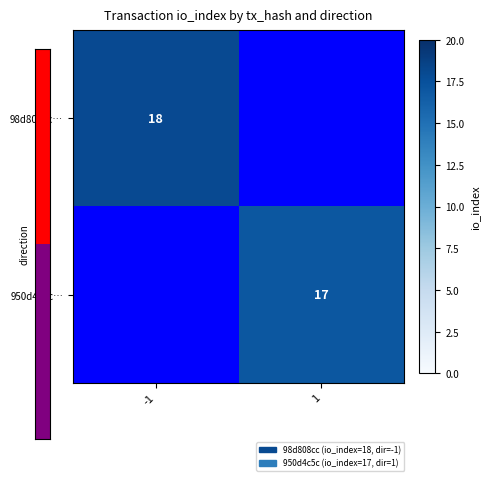

Is it true that 950d4c5c… equals 17 at 1?

True